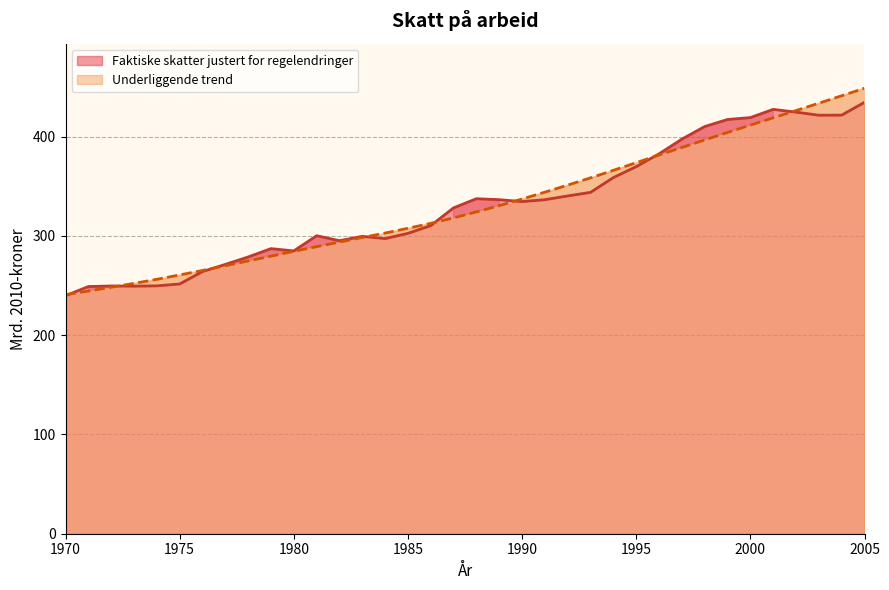

What is the spread (max minus min) of values at 1998?

13.5